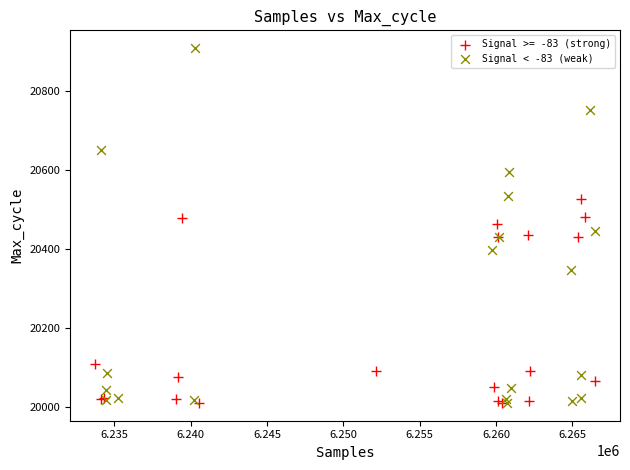

Which series reaches the maximum Y coordinate?

Signal < -83 (weak)